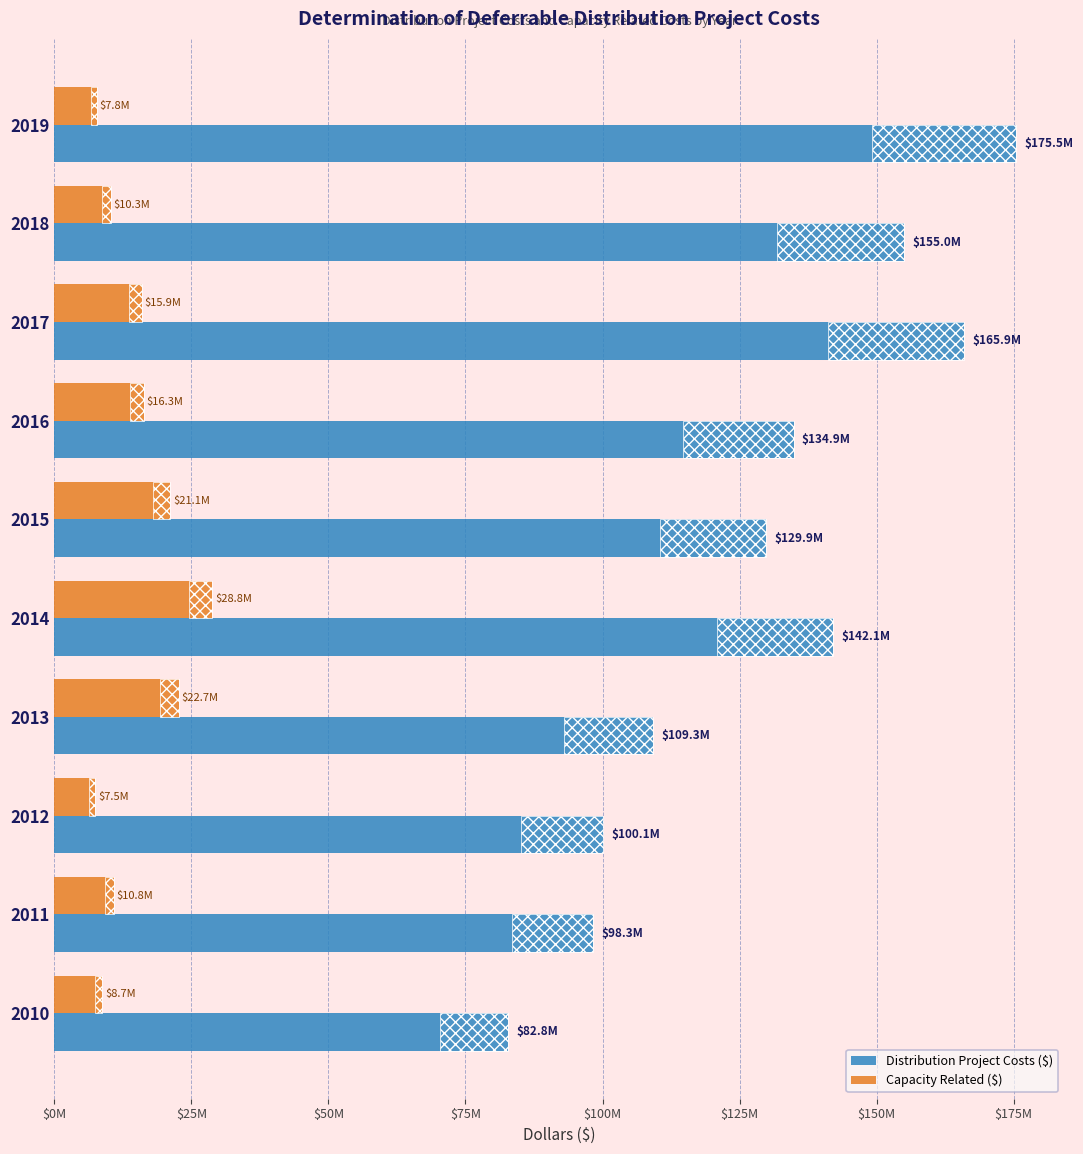

How many groups of bars are there?

10